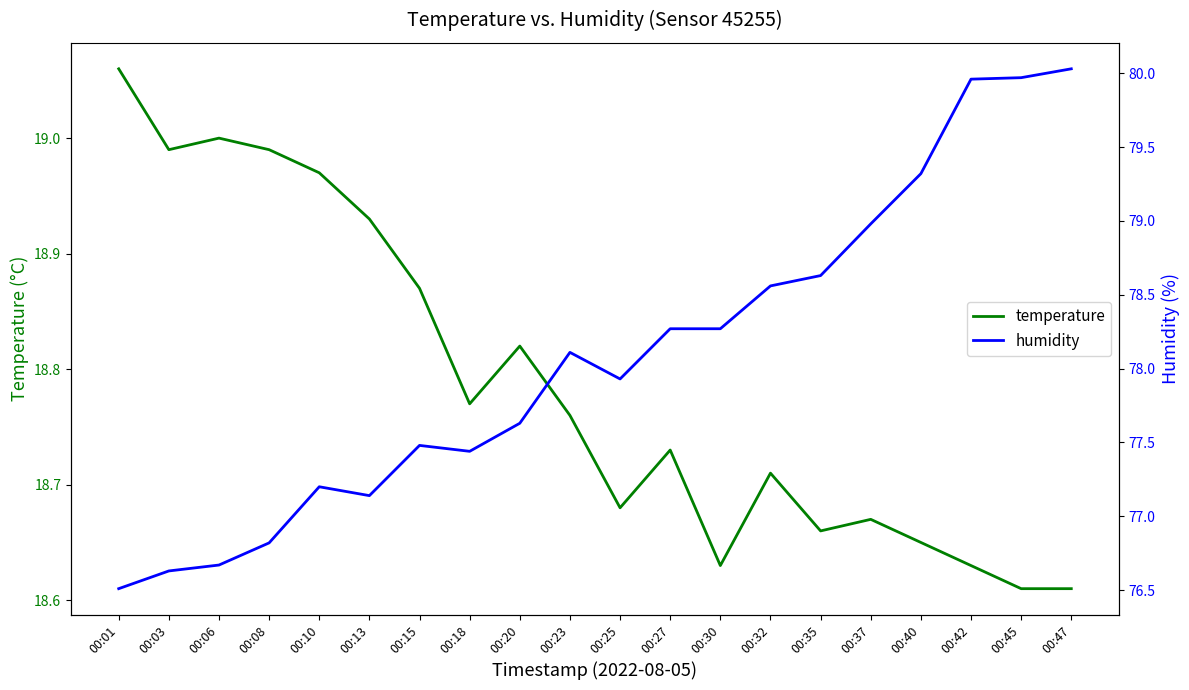

Which series has the largest total across all categories?

humidity